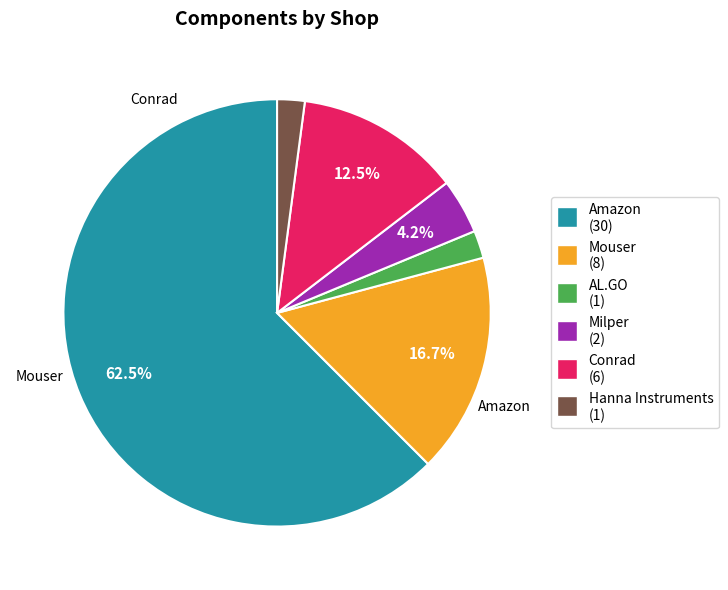

How many slices are in this pie chart?

6